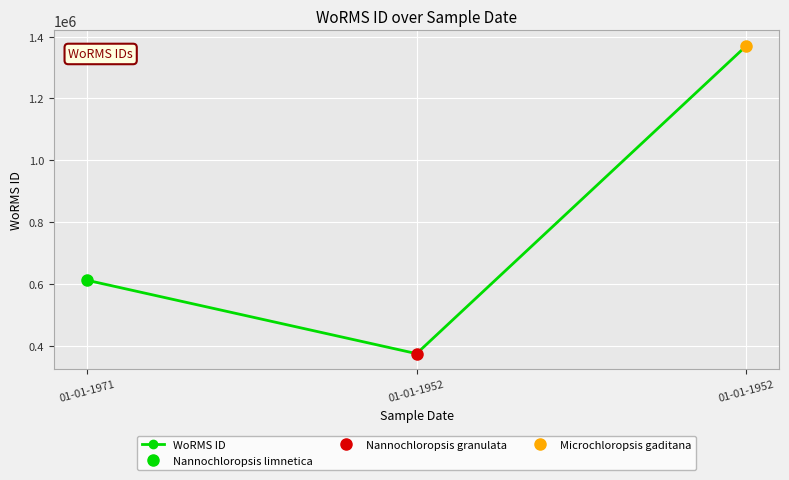

Which has a higher value, 01-01-1952 or 01-01-1971?

01-01-1971